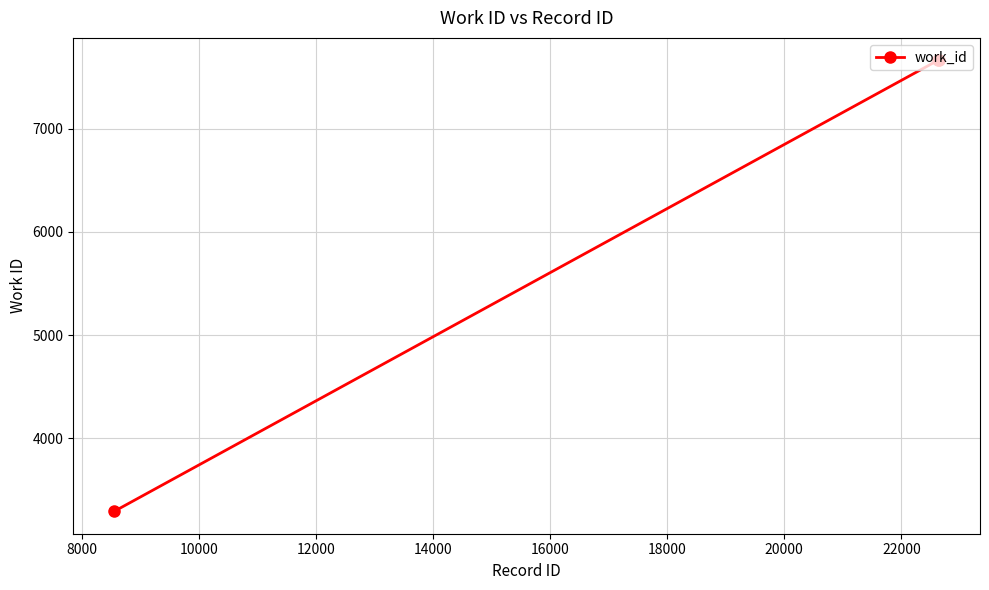

How many lines are shown in the chart?

1